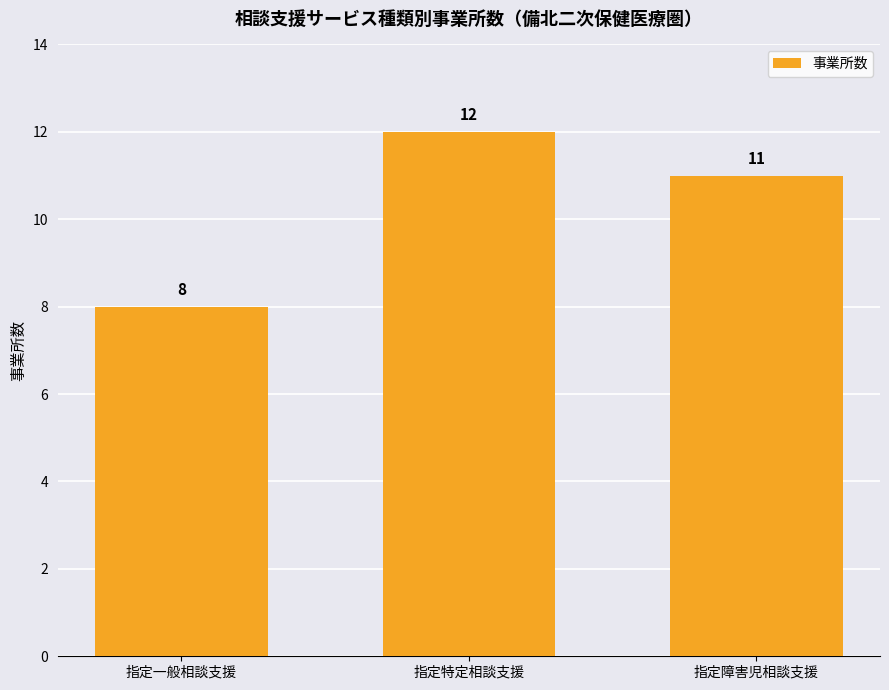

What value does the data have at 指定一般相談支援?

8